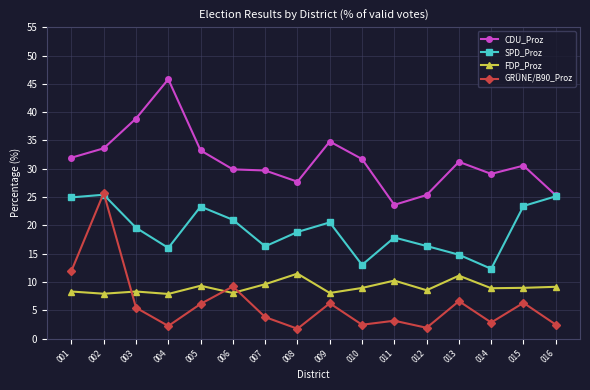

Which series has the largest range (max minus min)?

GRÜNE/B90_Proz